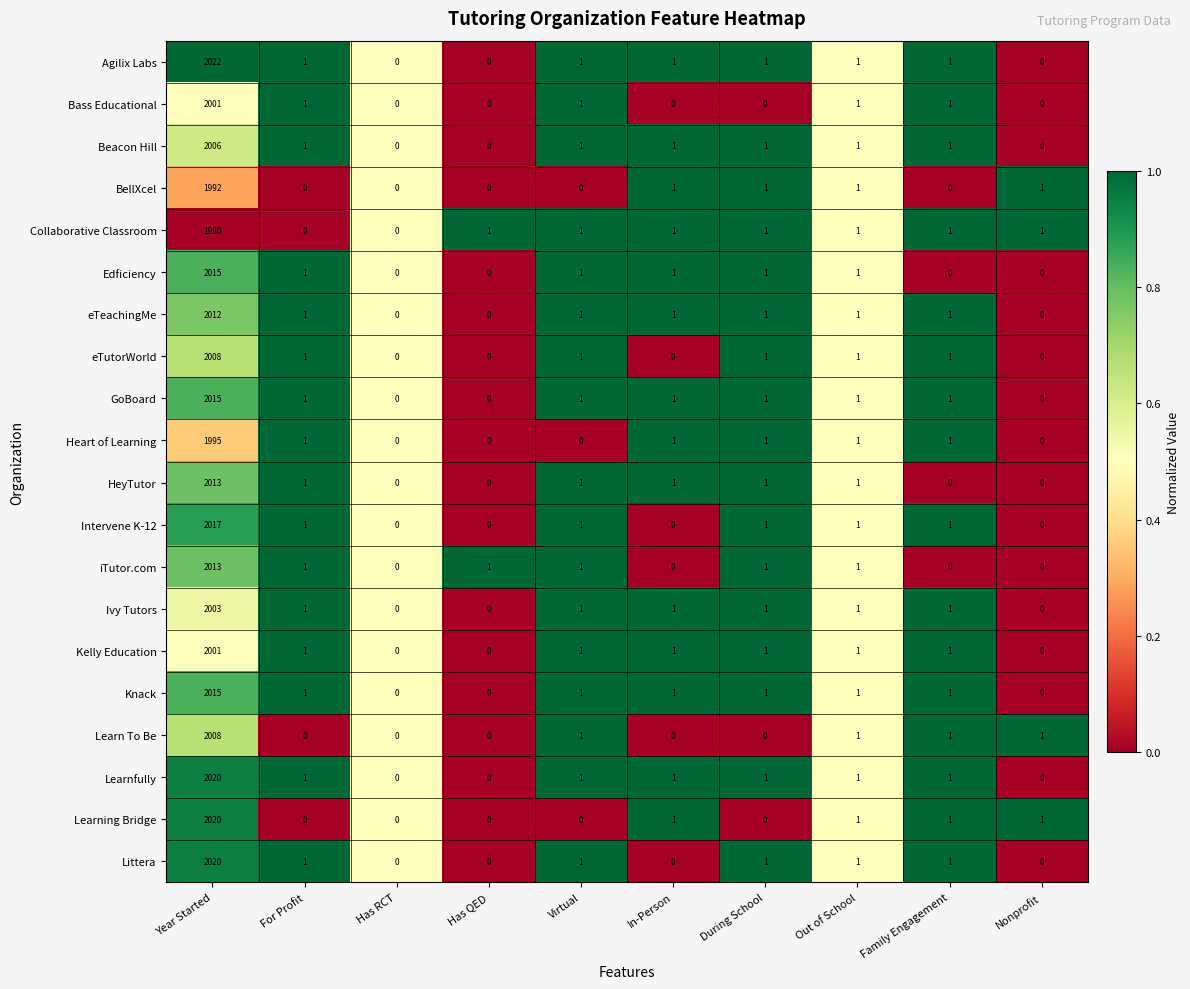

At which category is the sum across all series the highest?

Year Started